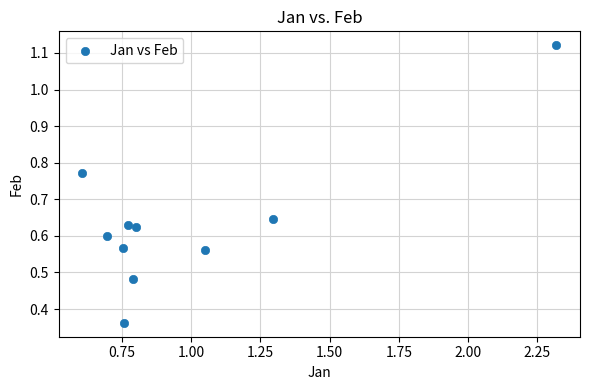

What is the range of X values (max minus min)?

1.7